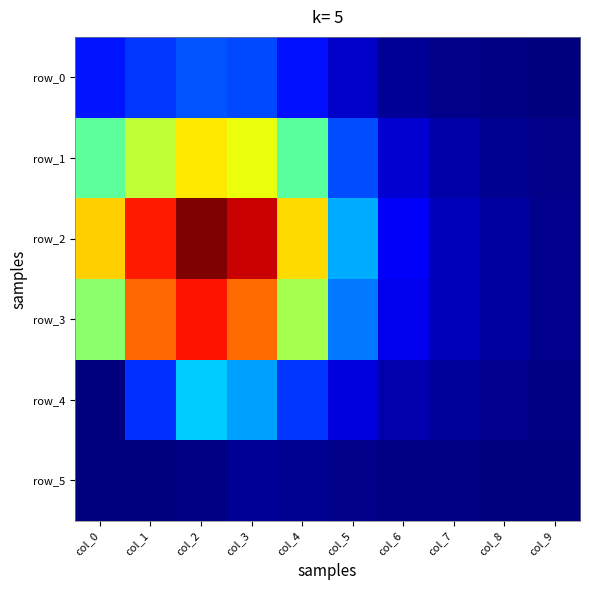

What is the difference between the maximum and minimum values in the row_4 series?

62.3